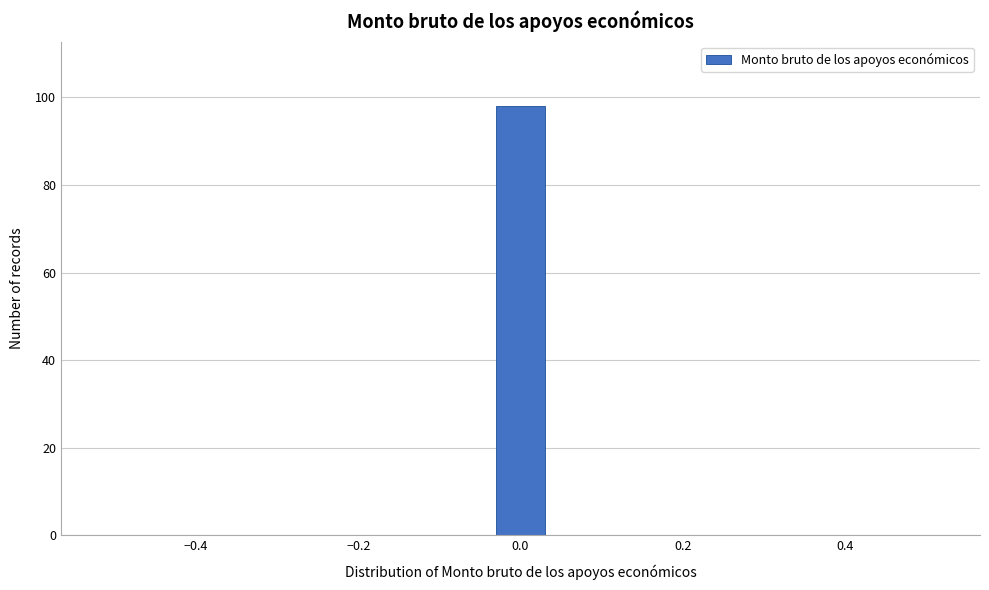

Read against the x-axis, roughly where is the centre of the tallest bar?

0.00